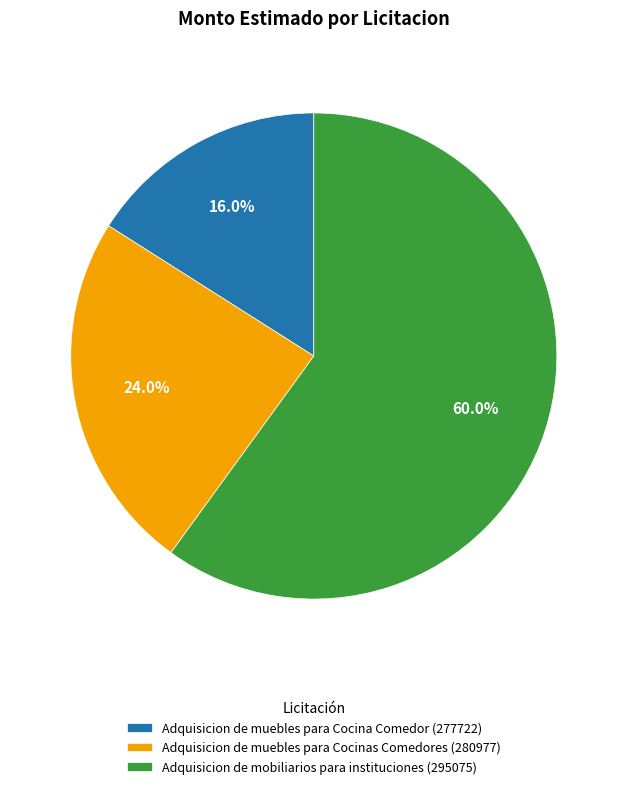

Rank the categories by value from lowest to highest.

Adquisicion de muebles para Cocina Comedor (277722), Adquisicion de muebles para Cocinas Comedores (280977), Adquisicion de mobiliarios para instituciones (295075)